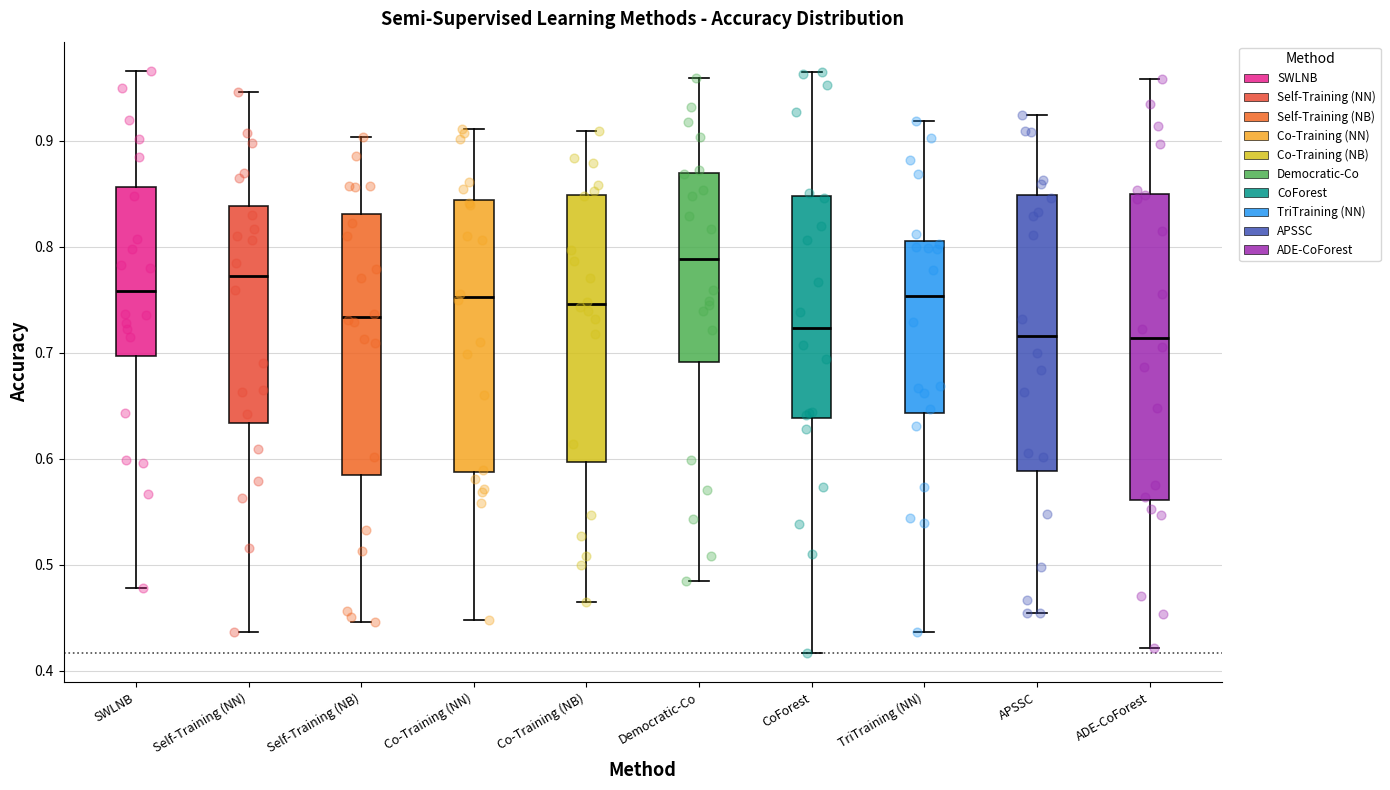

Reading left to right, transcribe this box plot: for each box, give where its median line is, the range the box spans, and where its two whiskers end, as read against the y-axis. The values are not printed on the chart, so give them approximately, as read against the axis.

SWLNB: median 0.76, box 0.70 to 0.86, whiskers 0.48 to 0.97
Self-Training (NN): median 0.77, box 0.63 to 0.84, whiskers 0.44 to 0.95
Self-Training (NB): median 0.73, box 0.58 to 0.83, whiskers 0.45 to 0.90
Co-Training (NN): median 0.75, box 0.59 to 0.84, whiskers 0.45 to 0.91
Co-Training (NB): median 0.75, box 0.60 to 0.85, whiskers 0.47 to 0.91
Democratic-Co: median 0.79, box 0.69 to 0.87, whiskers 0.48 to 0.96
CoForest: median 0.72, box 0.64 to 0.85, whiskers 0.42 to 0.97
TriTraining (NN): median 0.75, box 0.64 to 0.81, whiskers 0.44 to 0.92
APSSC: median 0.72, box 0.59 to 0.85, whiskers 0.45 to 0.92
ADE-CoForest: median 0.71, box 0.56 to 0.85, whiskers 0.42 to 0.96